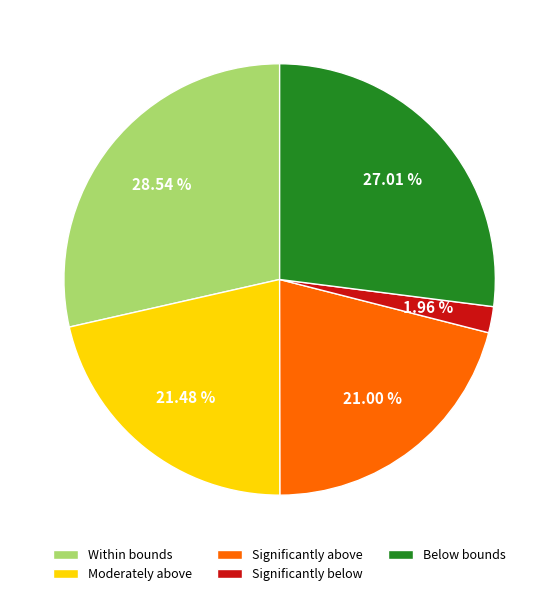

Combined, do Moderately above and Significantly above account for over 50%?

No